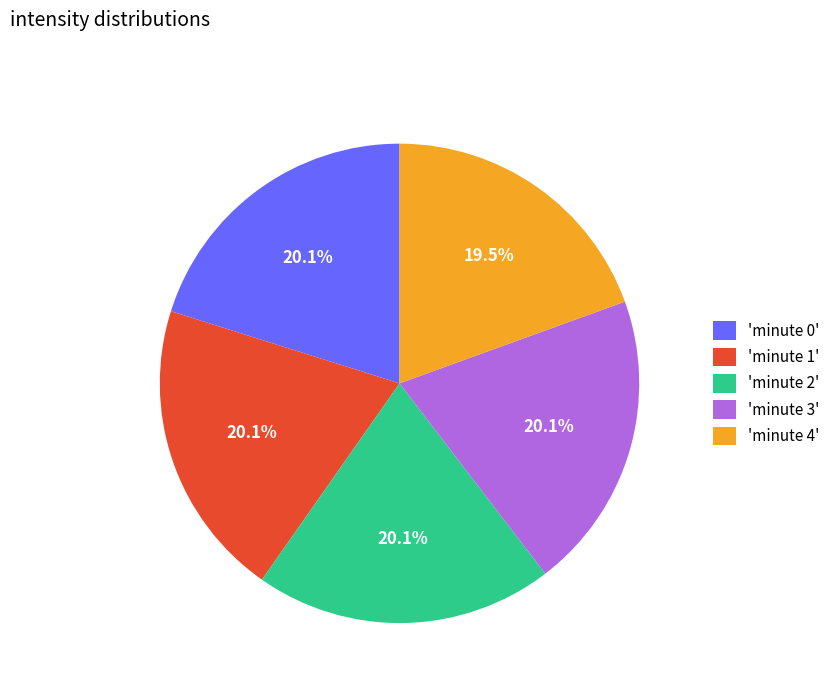

What portion of the pie excludes 'minute 2'?

79.9%